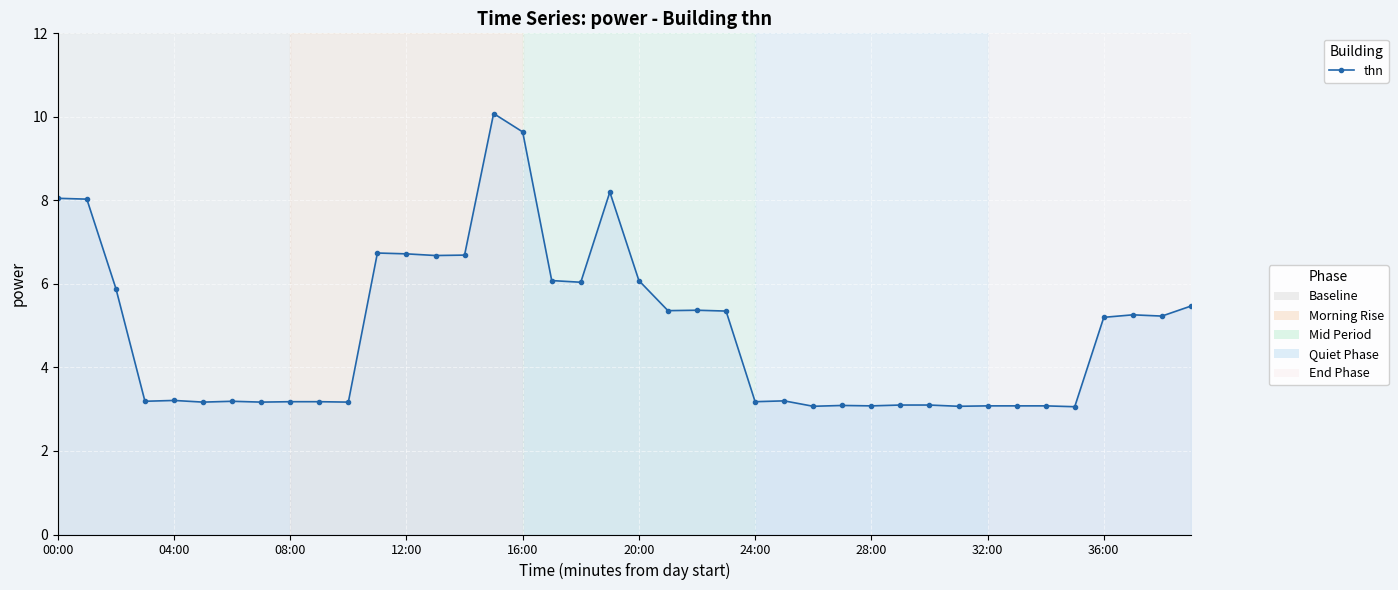

What is the minimum value shown in the chart?

3.1